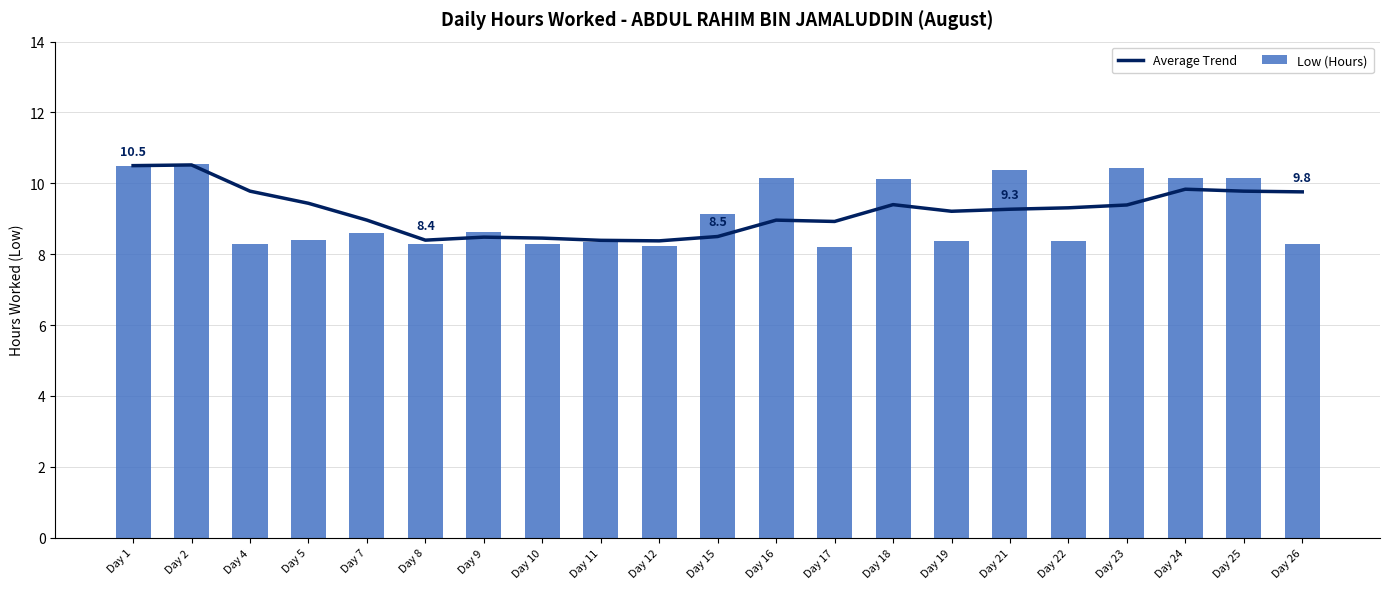

List the series in order of their peak value, lowest first.

Average Trend, Low (Hours)